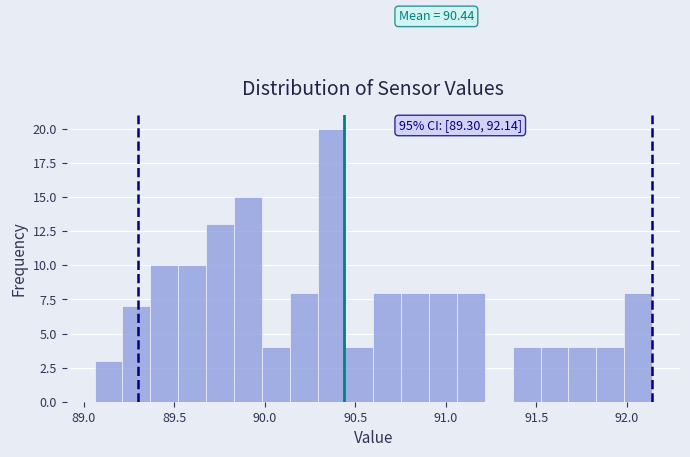

Read against the x-axis, roughly where is the centre of the tallest bar?

90.35